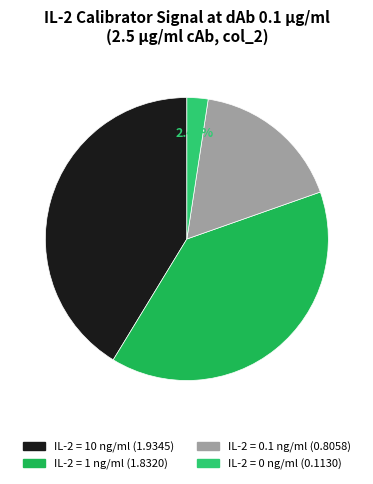

How many segments does this pie chart have?

4